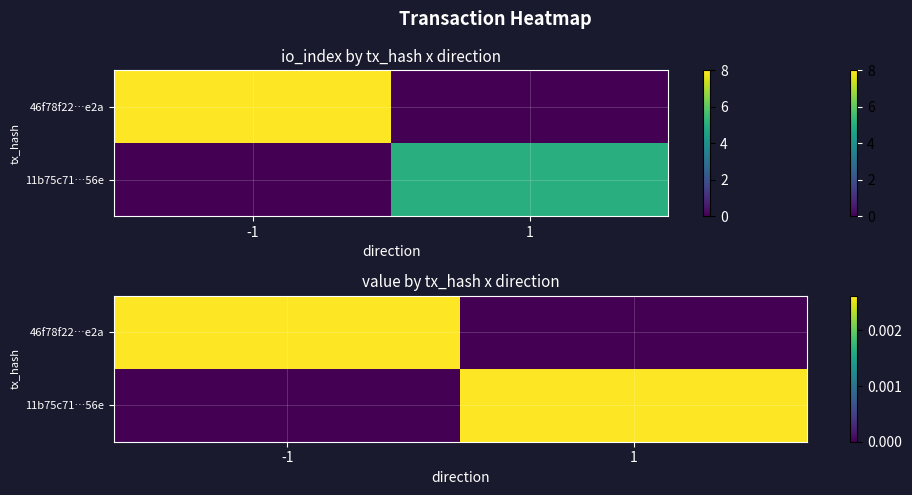

How many 11b75c71…56e values are between 0 and 1?

2